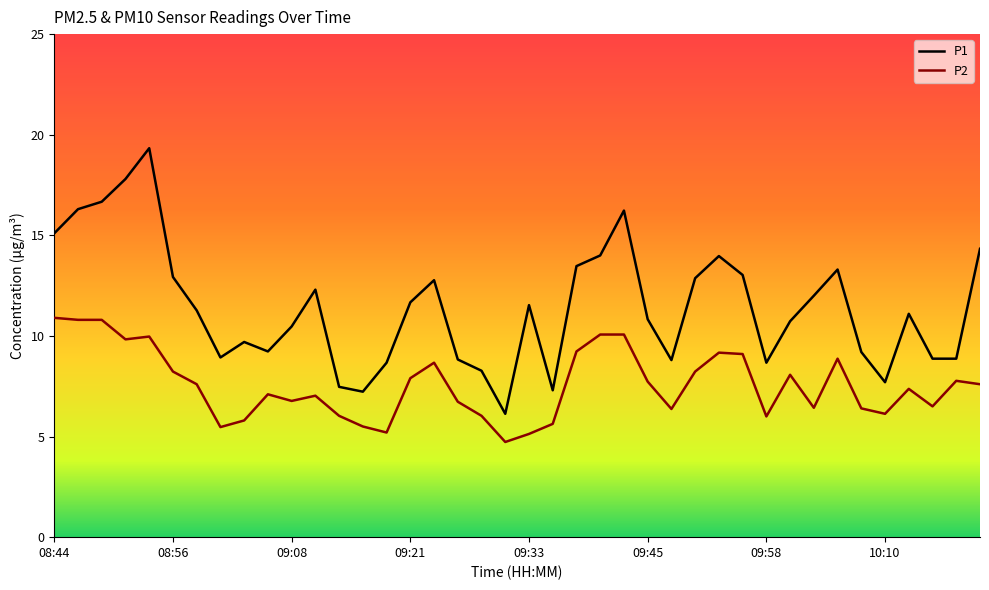

Which series has the largest range (max minus min)?

P1